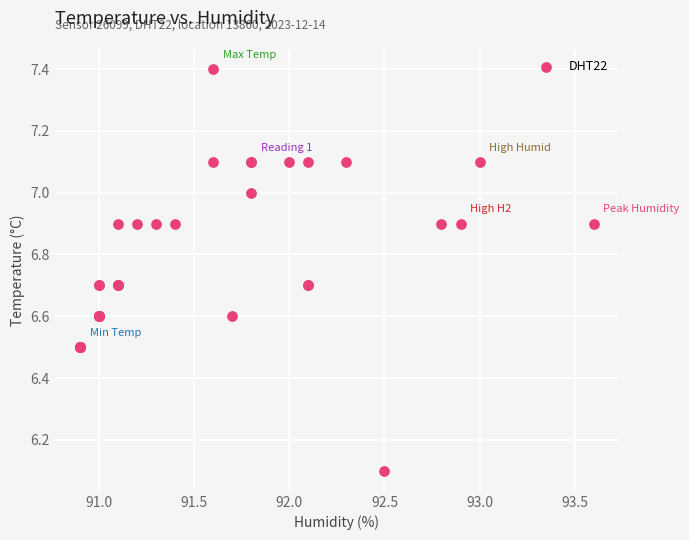

What Y value in the scatter plot is closest to 6?

6.1